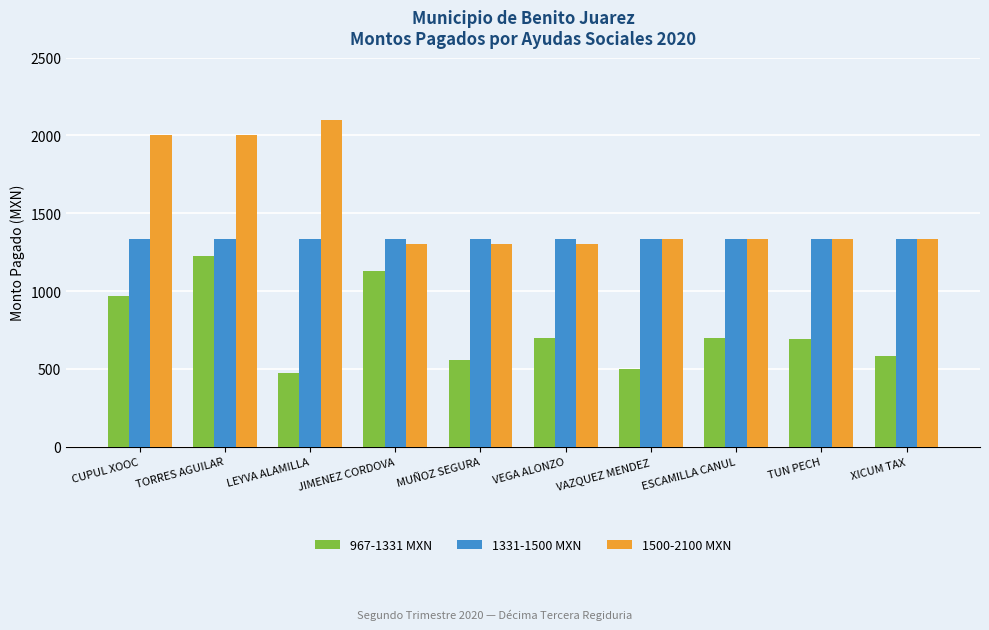

What is the maximum value shown in the chart?

2100.0